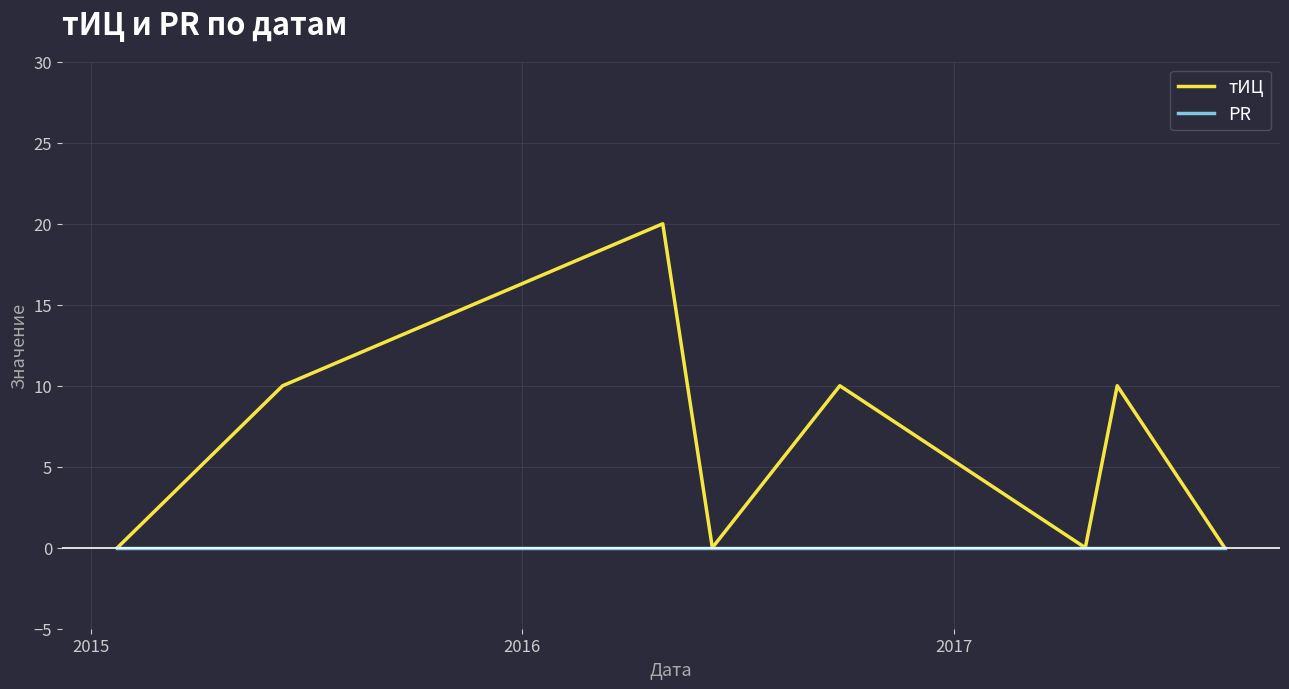

Which series has the widest spread of values?

тИЦ